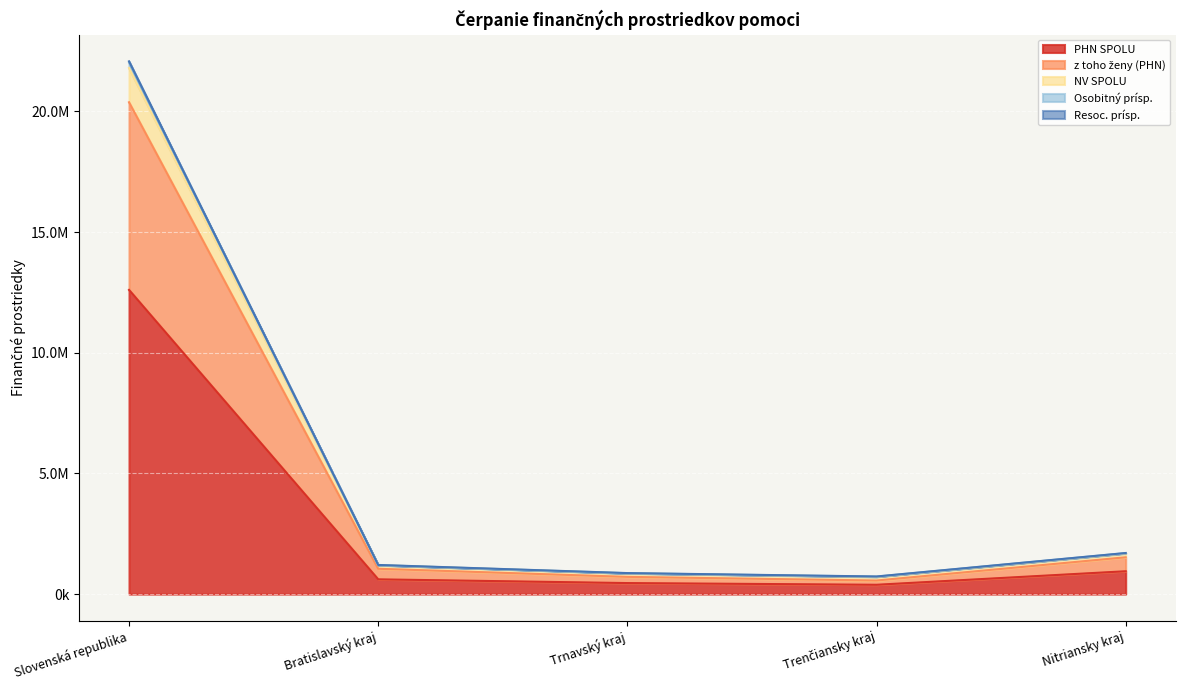

The value of z toho ženy (PHN) at Trenčiansky kraj is 562154.0. True or false?

True